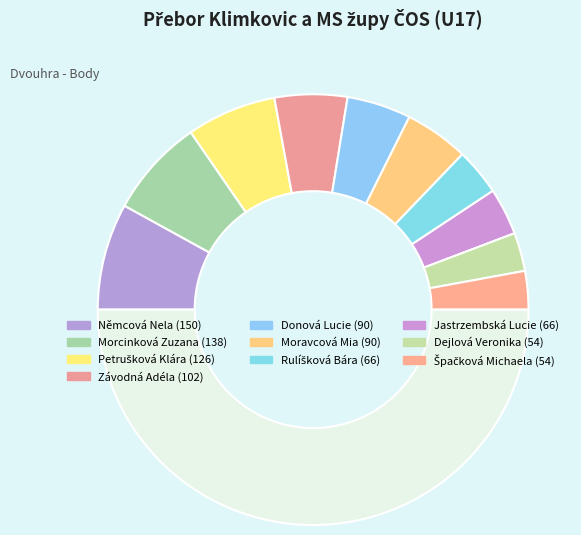

To the nearest percent, what is the difference between the largest and smallest slice percentages?

10%